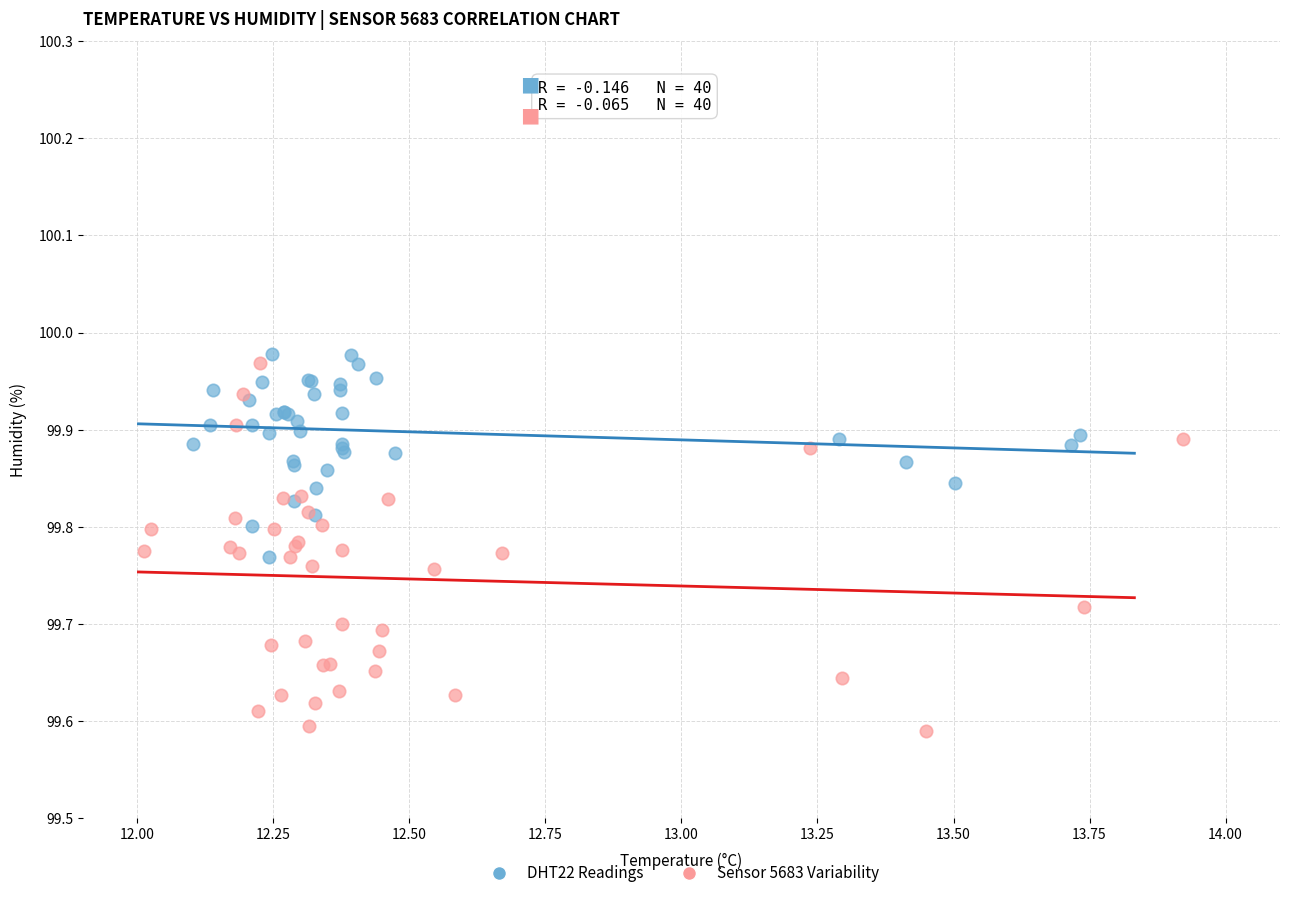

Which series has the largest Y range (max minus min)?

Sensor 5683 Variability